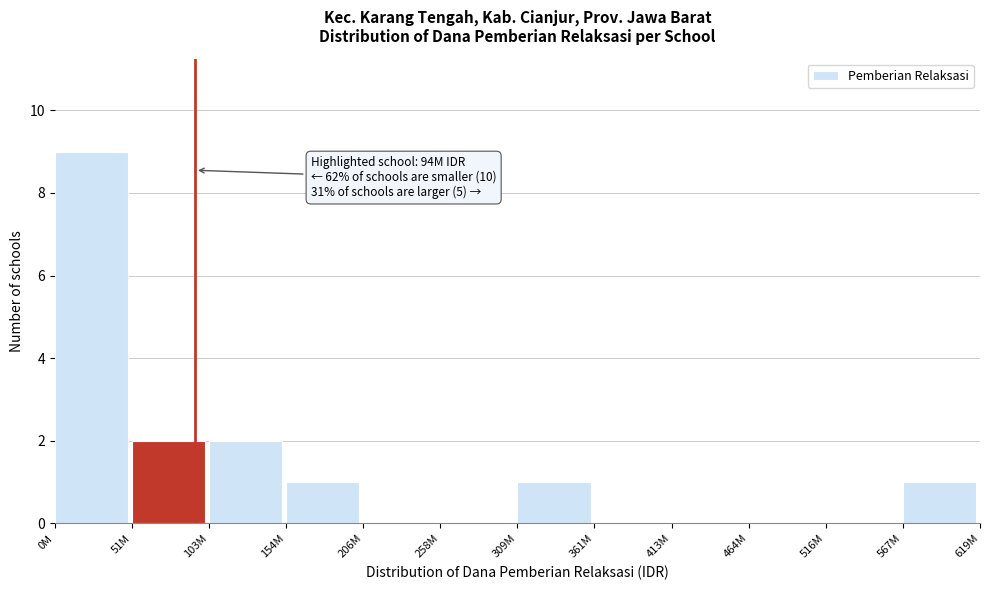

Reading left to right, what are all the values shown in this chart?

0M=9	51M=2	103M=2	154M=1	206M=0	258M=0	309M=1	361M=0	413M=0	464M=0	516M=0	567M=1